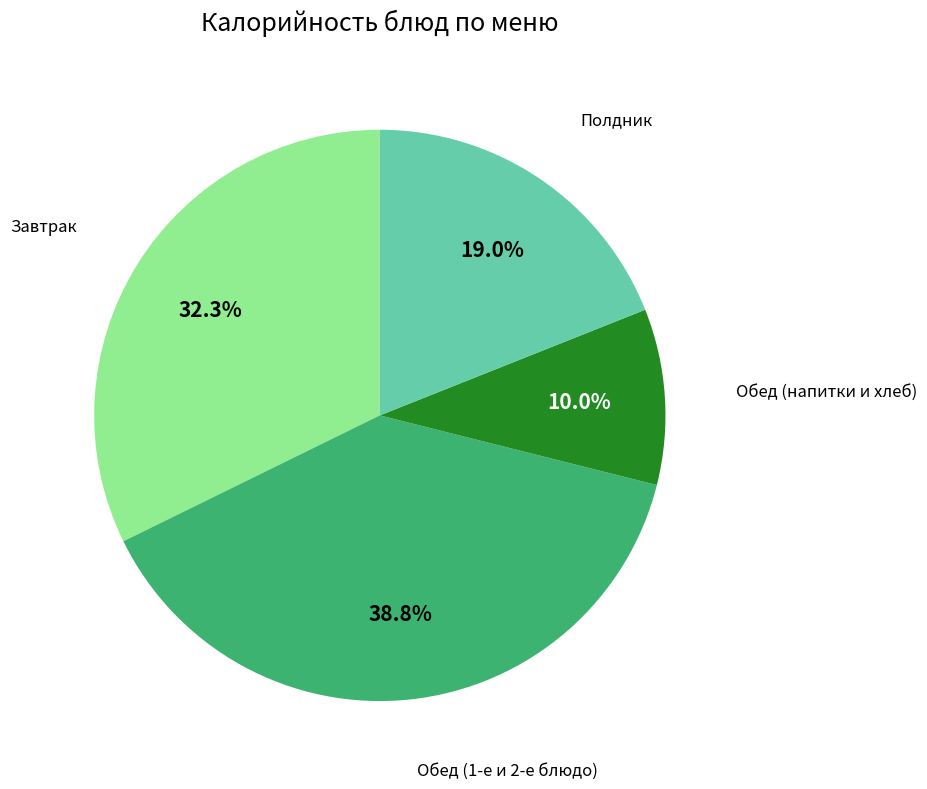

Does any single category account for the majority?

No